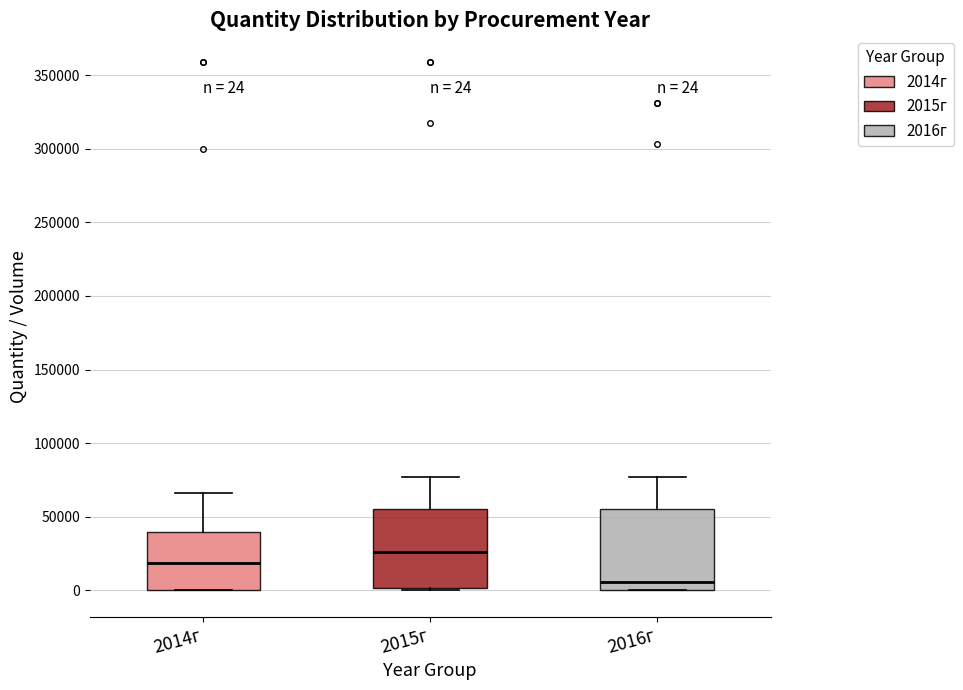

Which box has the highest median line?

2015г